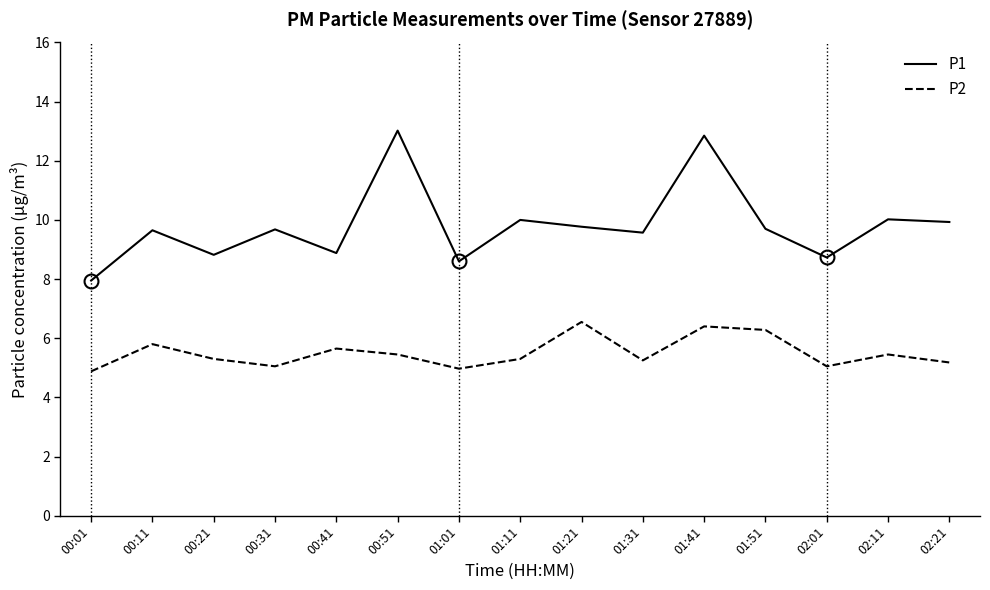

True or false: P2 and P1 cross at least once.

False